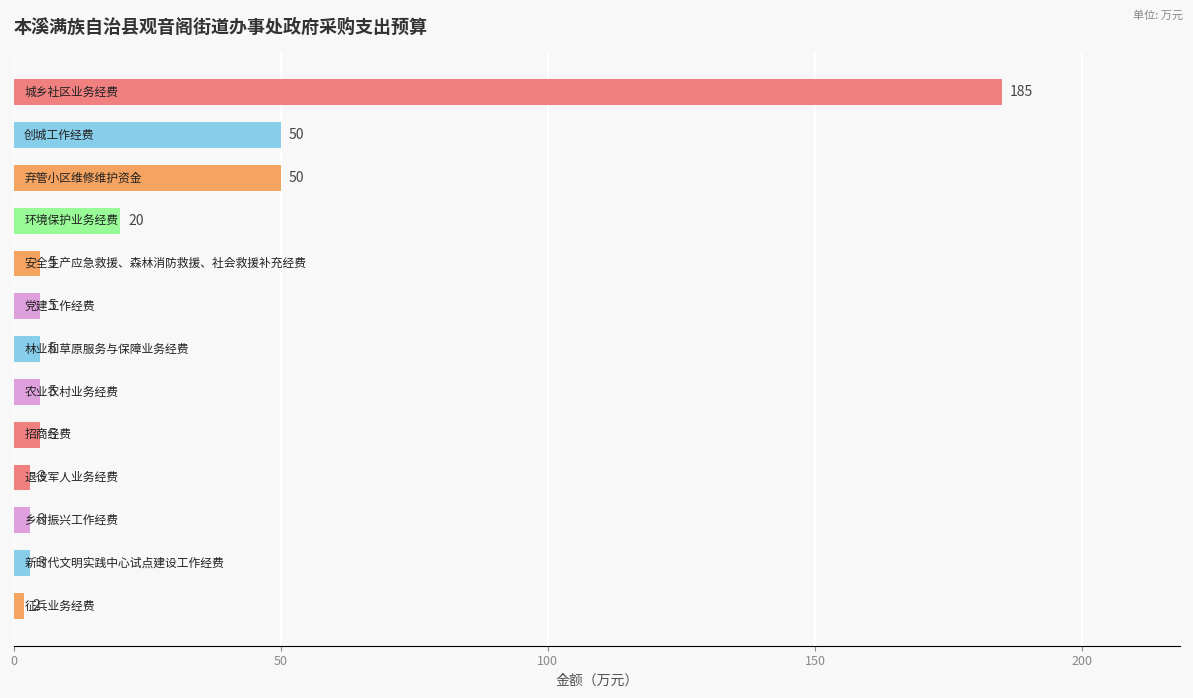

What is the value of the 10th bar from the top?

3